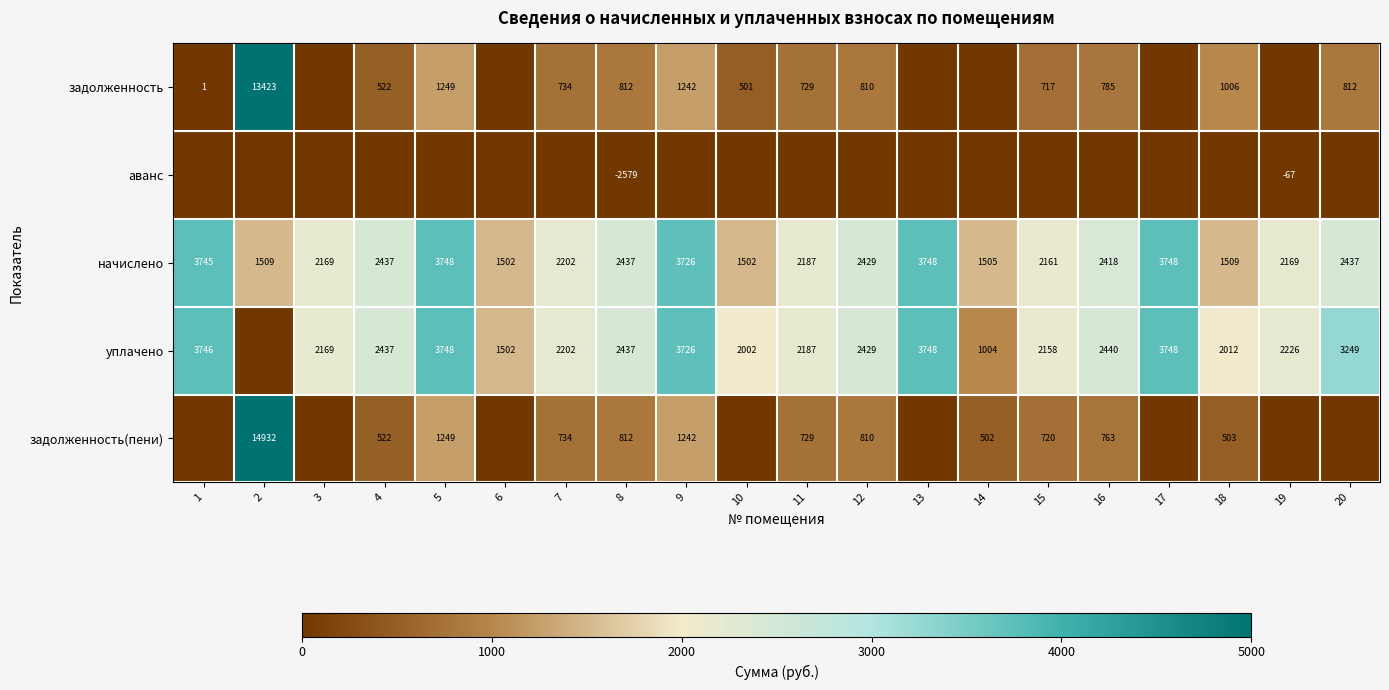

What is the total value across all series at 8?

3919